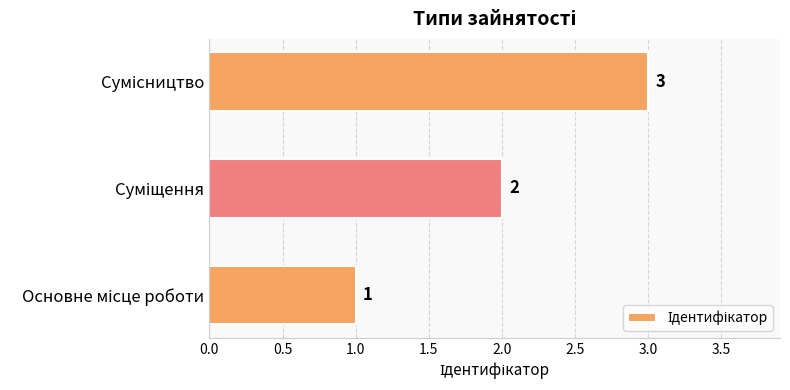

How many values are between 1 and 3?

3